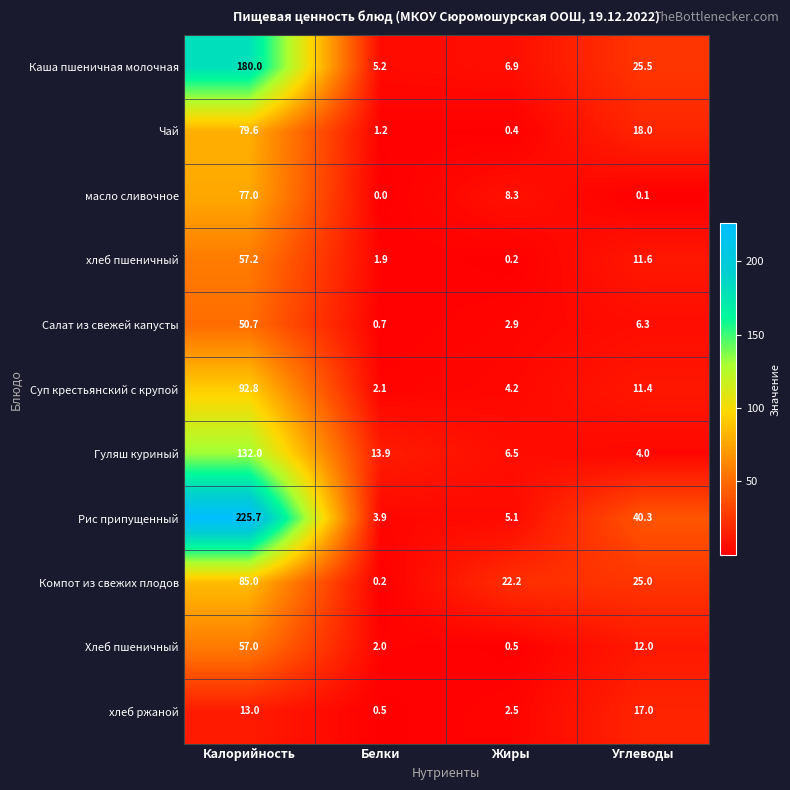

Read the Компот из свежих плодов value at Жиры.

22.2